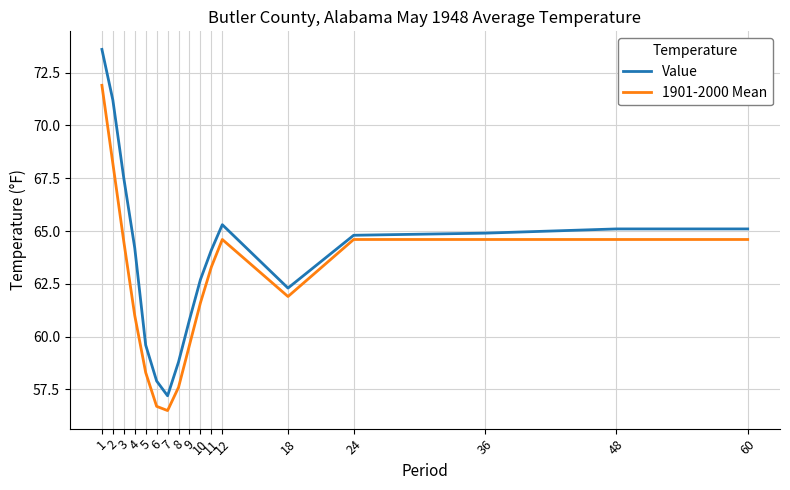

How many lines are shown in the chart?

2